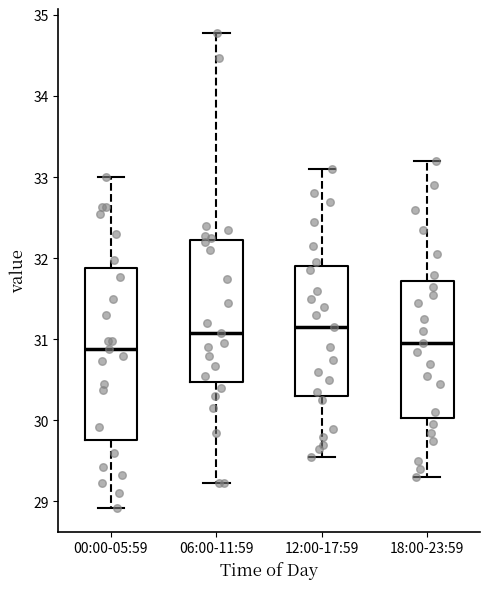

Where is the lower edge of the box for 06:00-11:59 on the y-axis? The values are not printed on the chart, so give them approximately, as read against the axis.

30.5